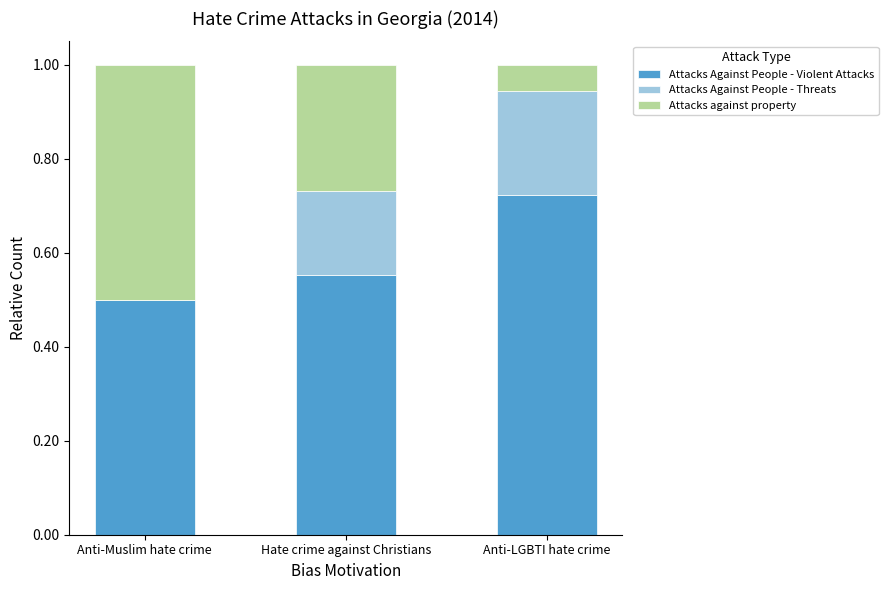

What is the total value across all series at Anti-LGBTI hate crime?

1.0